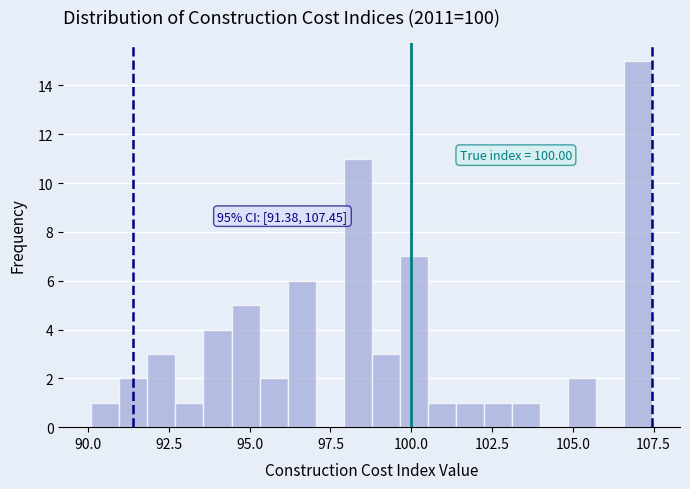

Around what value on the x-axis is the tallest bar? Give the approximate position of its centre, as read against the axis.

107.0